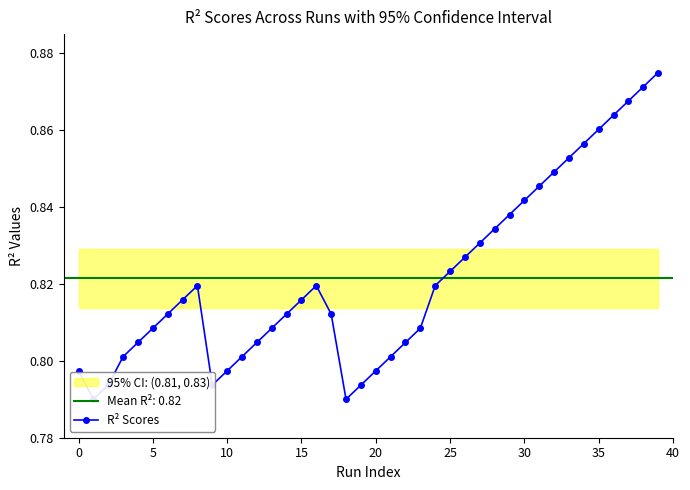

Does the chart display data point markers on the line(s)?

Yes